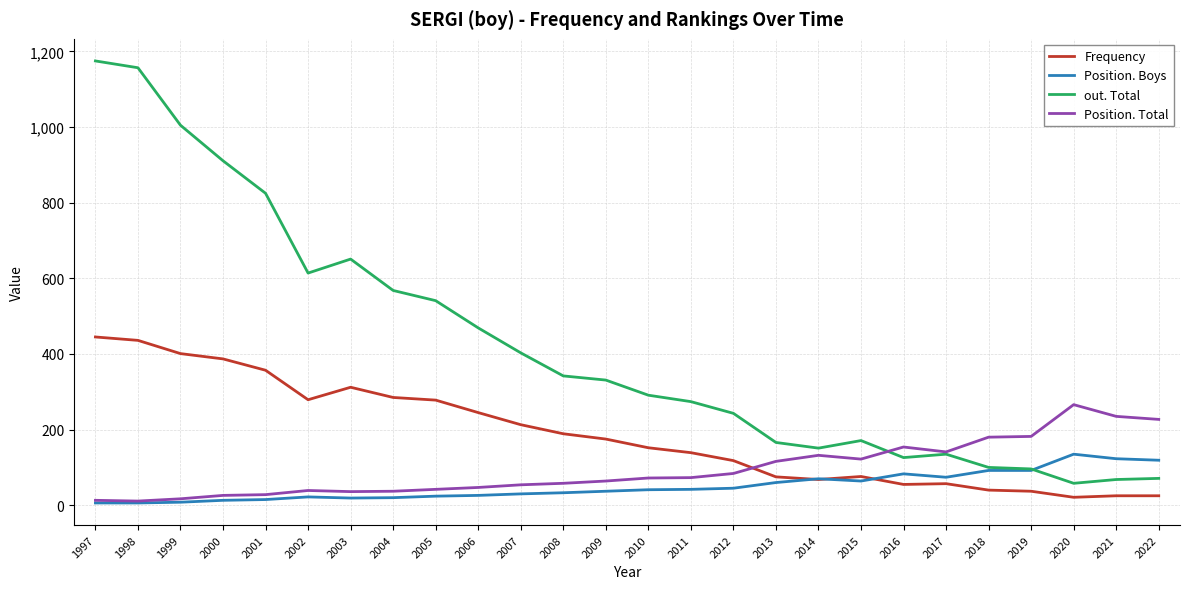

What is the difference between the maximum and minimum values in the Position. Boys series?

129